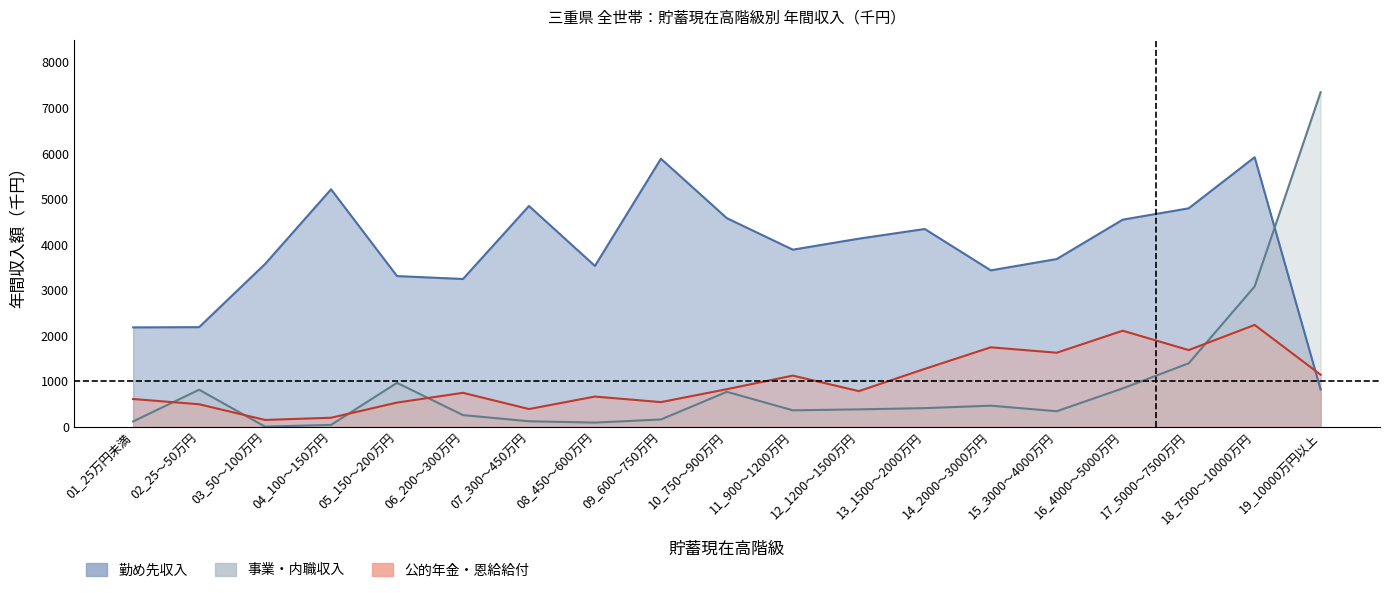

What is the spread (max minus min) of values at 18_7500～10000万円?

3680